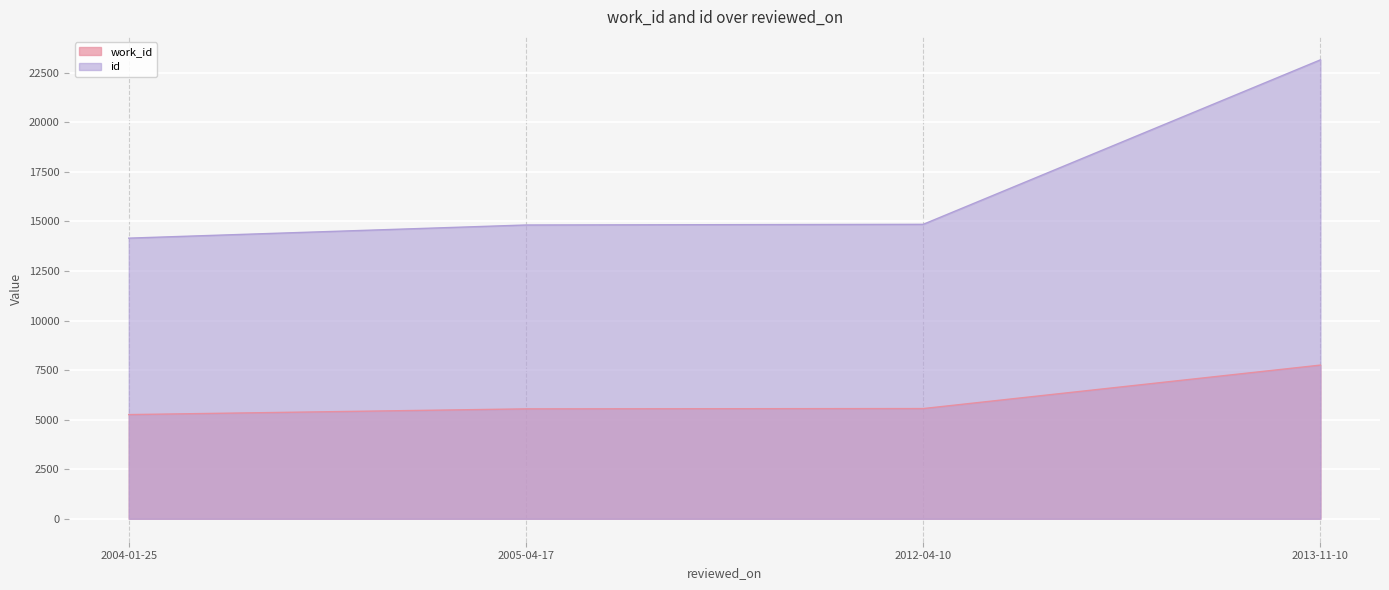

True or false: id and work_id intersect in this chart.

False